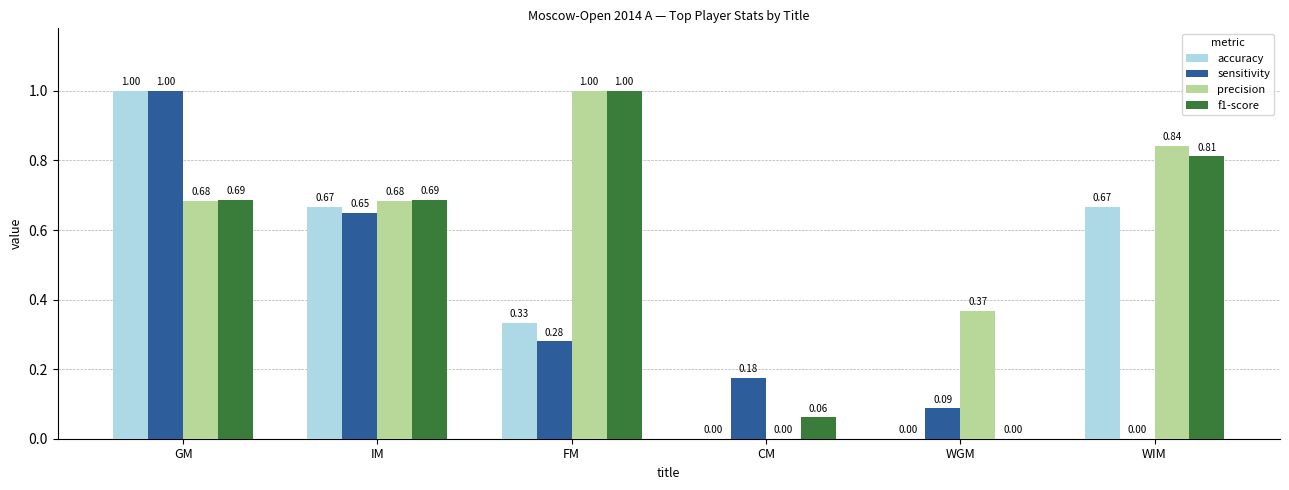

At which category is the sum across all series the highest?

GM